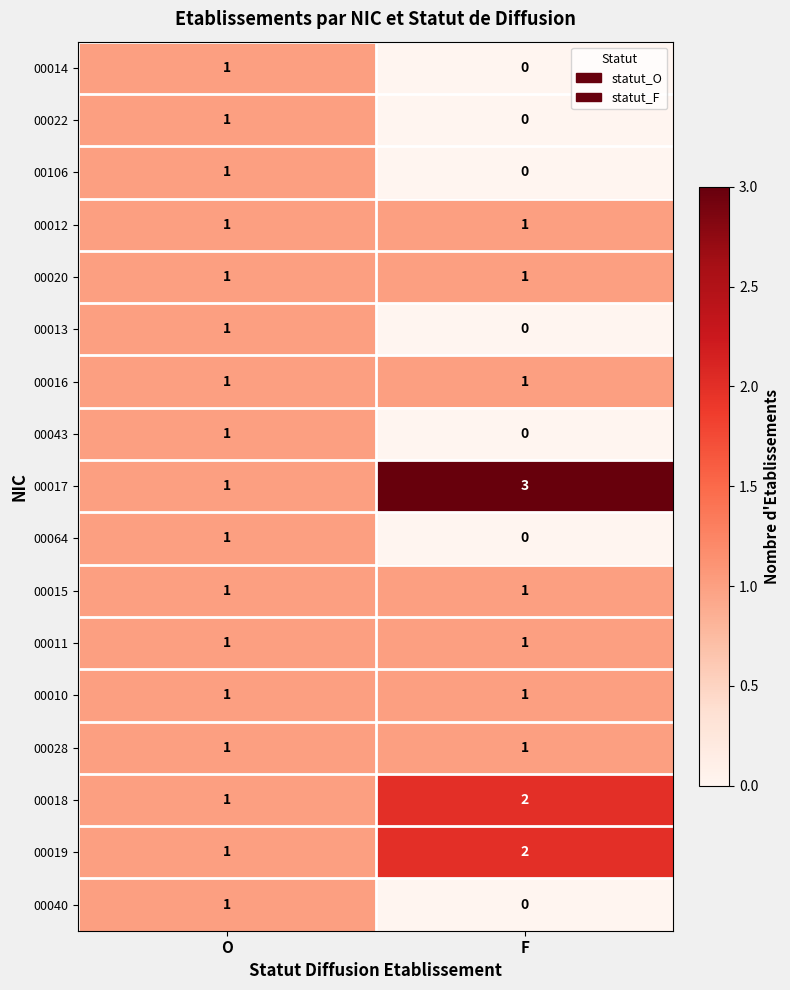

Which series has the largest range (max minus min)?

00017